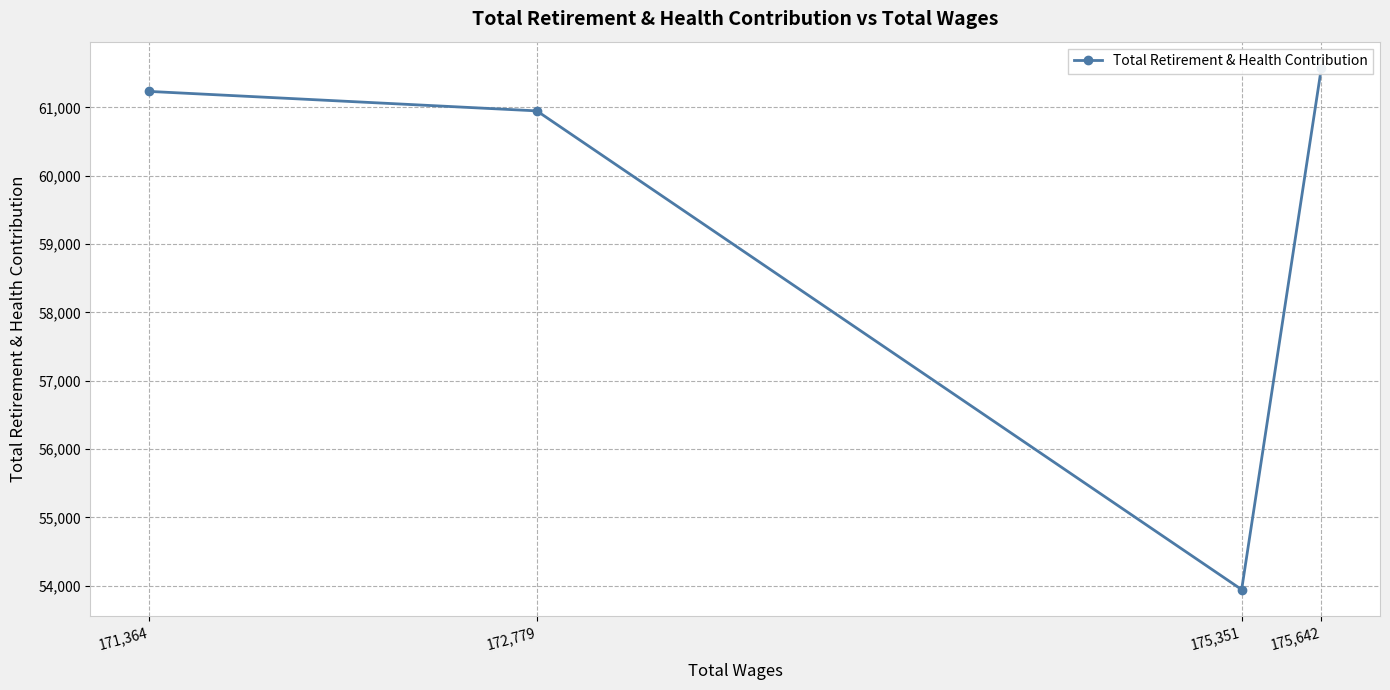

How many values exceed 61234?

1